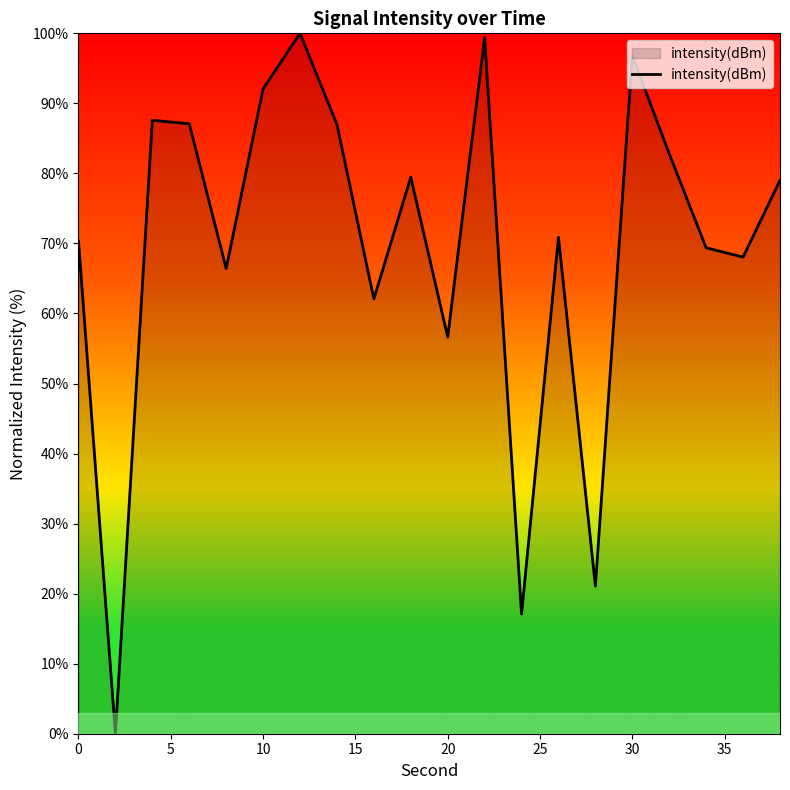

What is the maximum value shown in the chart?

100.0